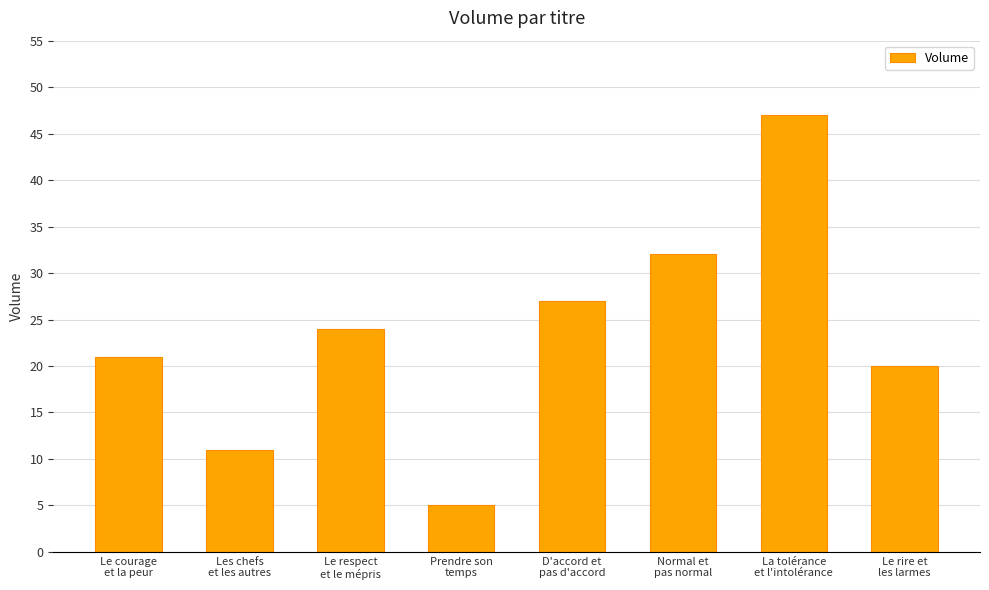

Approximately how many times larger is the value at Le rire et
les larmes compared to Le respect
et le mépris?

0.8